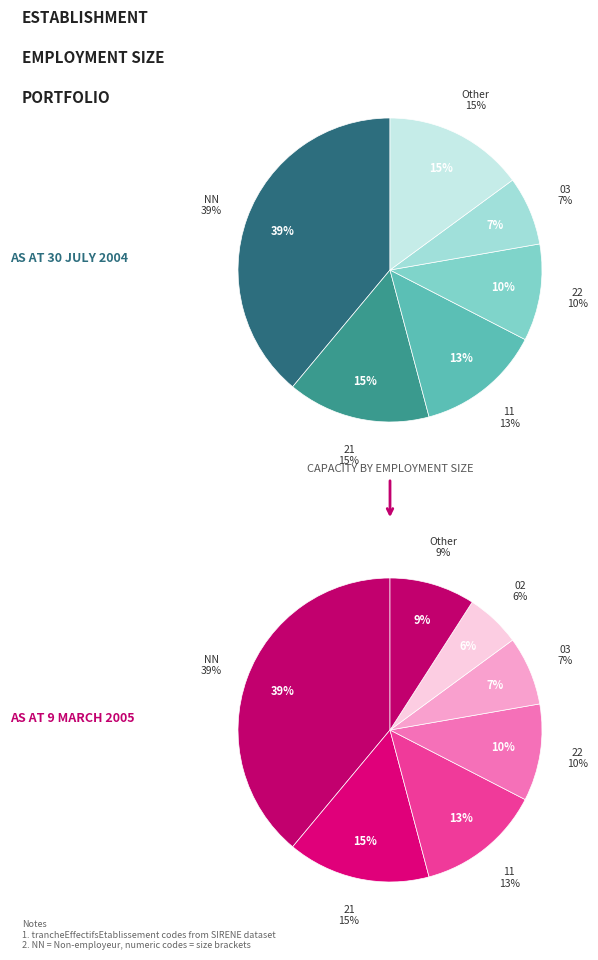

Does 01 account for over 50% of the chart?

No